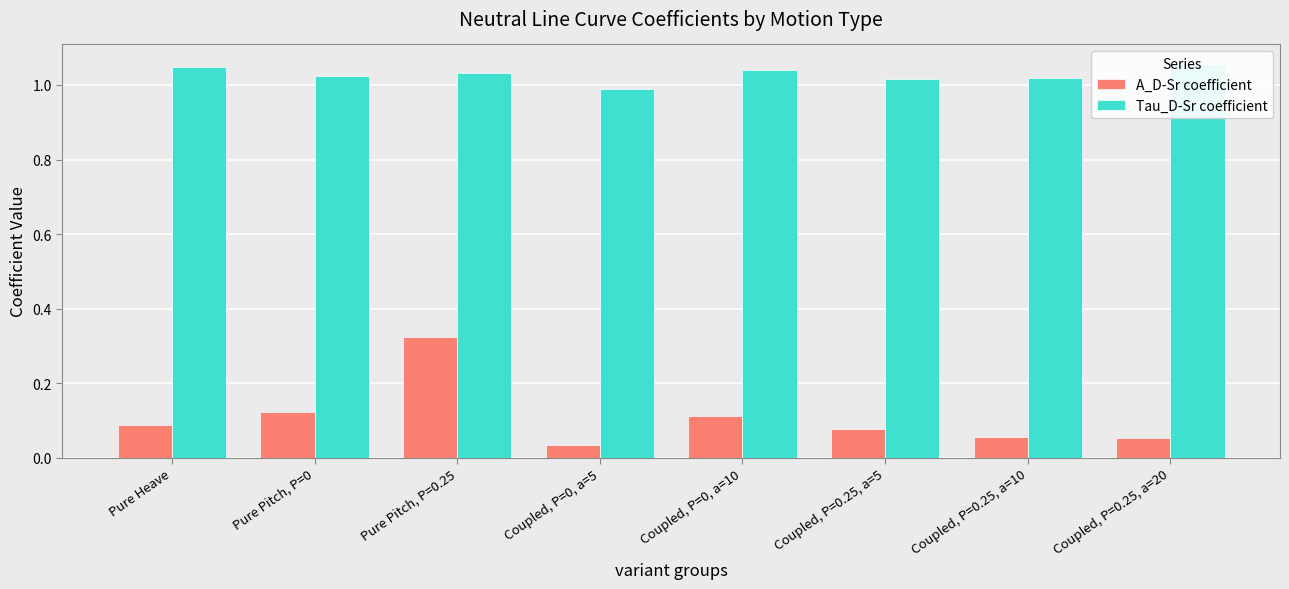

Reading right to left, transcribe all the data shown in this chart.

A_D-Sr coefficient: 0.1	0.1	0.1	0.1	0.0	0.3	0.1	0.1
Tau_D-Sr coefficient: 1.1	1.0	1.0	1.0	1.0	1.0	1.0	1.0